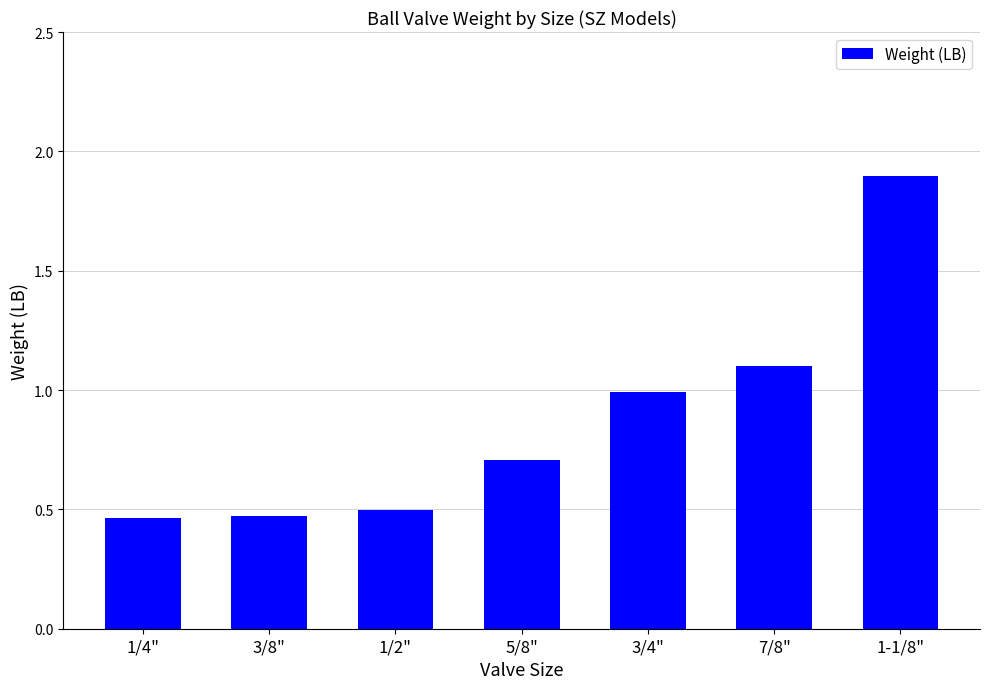

Approximately how many times larger is the value at 3/4" compared to 7/8"?

0.9